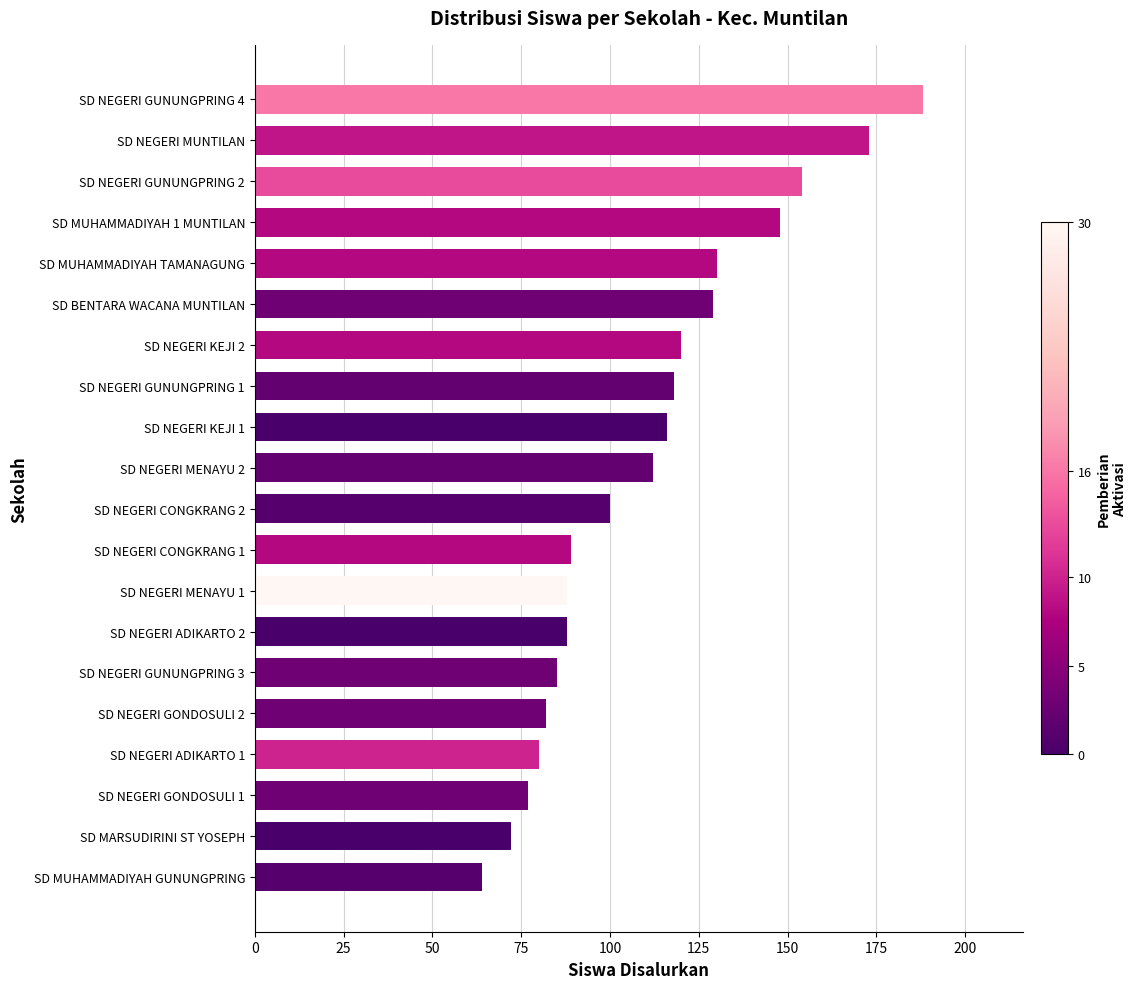

What is the change in value from SD MUHAMMADIYAH GUNUNGPRING to SD NEGERI KEJI 1?

+52